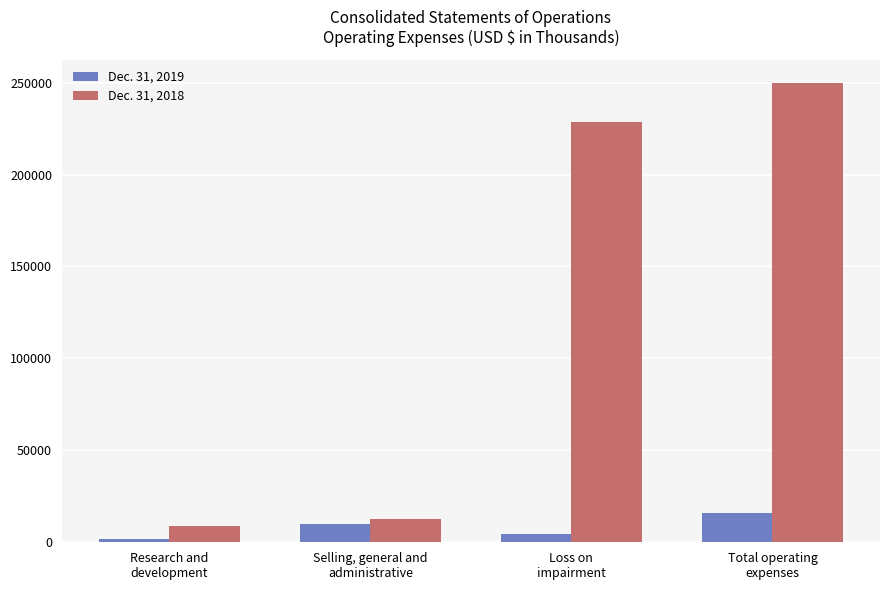

Are the bars horizontal?

No